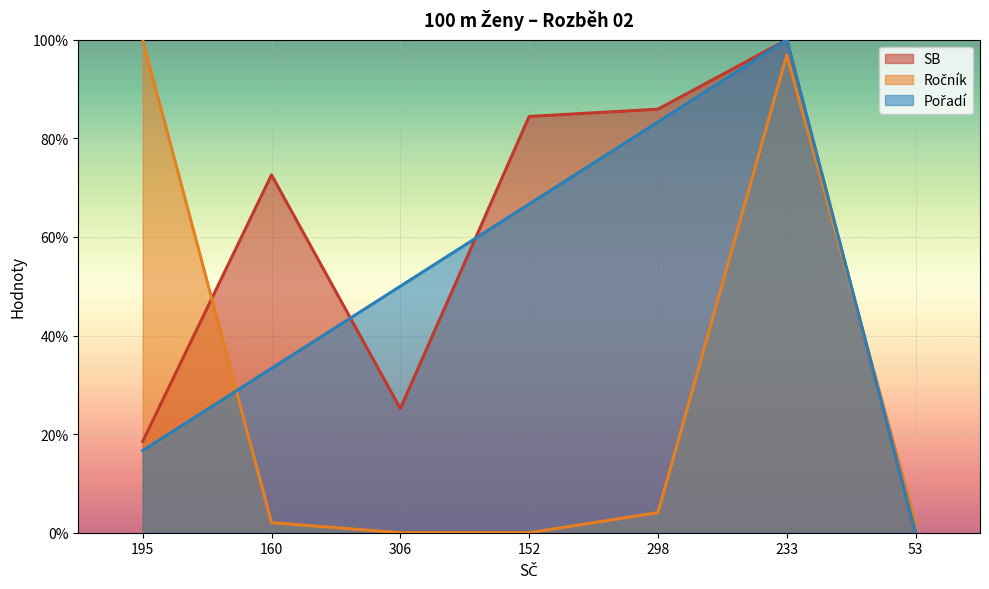

True or false: Ročník and Pořadí intersect in this chart.

True